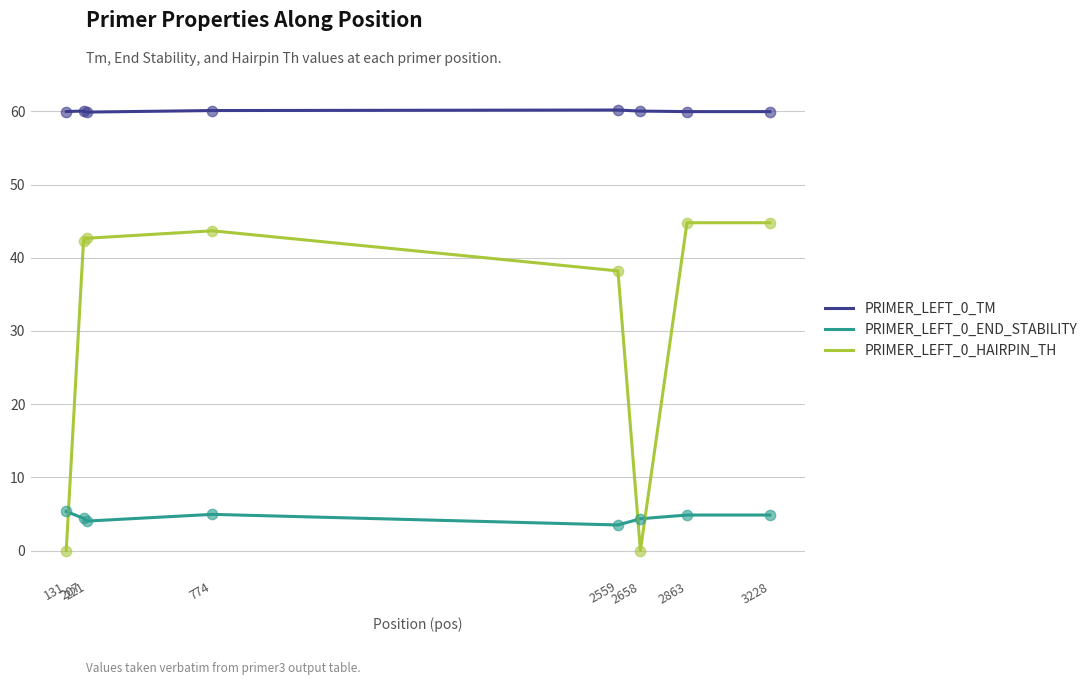

What is the spread (max minus min) of values at 2863?

55.1